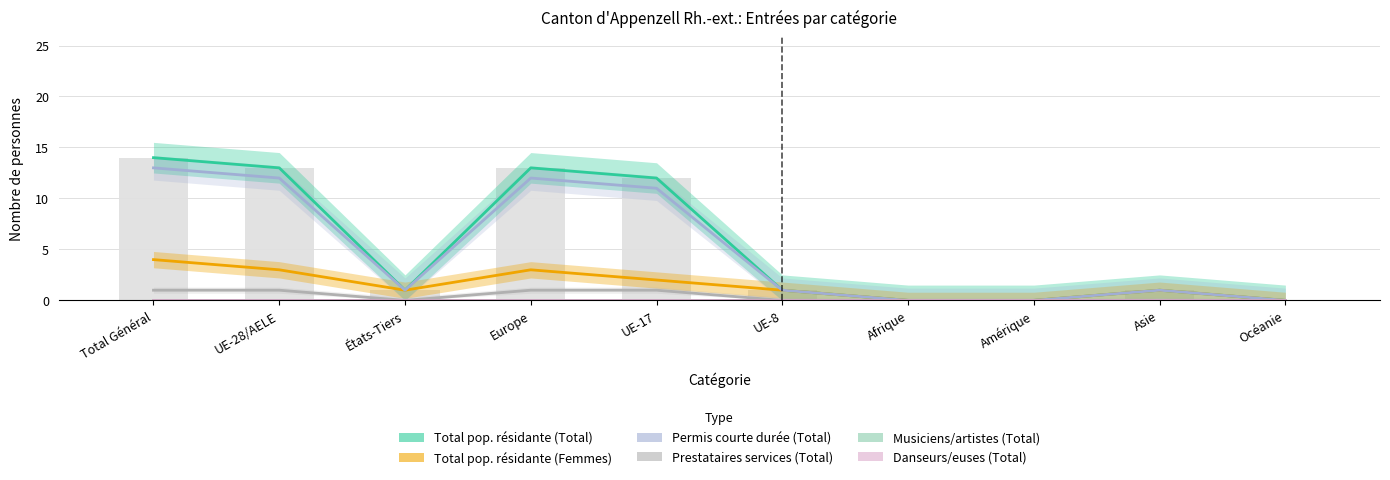

Which category has the highest value across all series?

Total Général